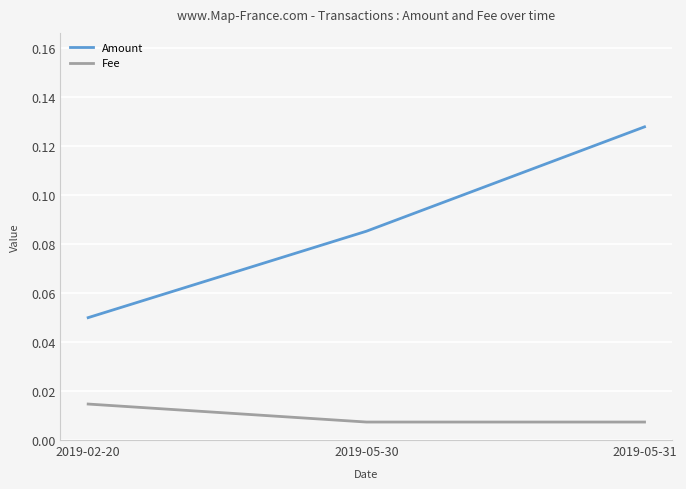

What is the sum of the Amount values at 2019-05-31 and 2019-05-30?

0.2